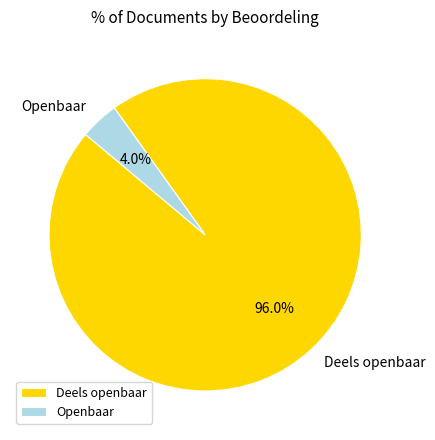

Between Deels openbaar and Openbaar, which is larger?

Deels openbaar